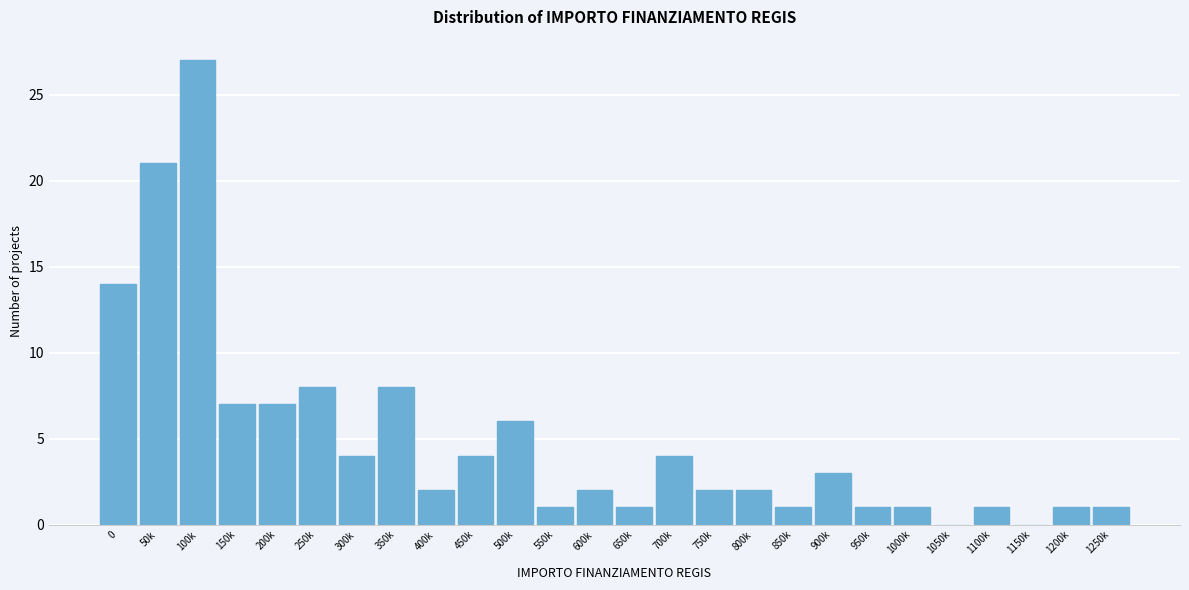

Reading left to right, list all the values displayed in this chart.

0=14	50k=21	100k=27	150k=7	200k=7	250k=8	300k=4	350k=8	400k=2	450k=4	500k=6	550k=1	600k=2	650k=1	700k=4	750k=2	800k=2	850k=1	900k=3	950k=1	1000k=1	1050k=0	1100k=1	1150k=0	1200k=1	1250k=1